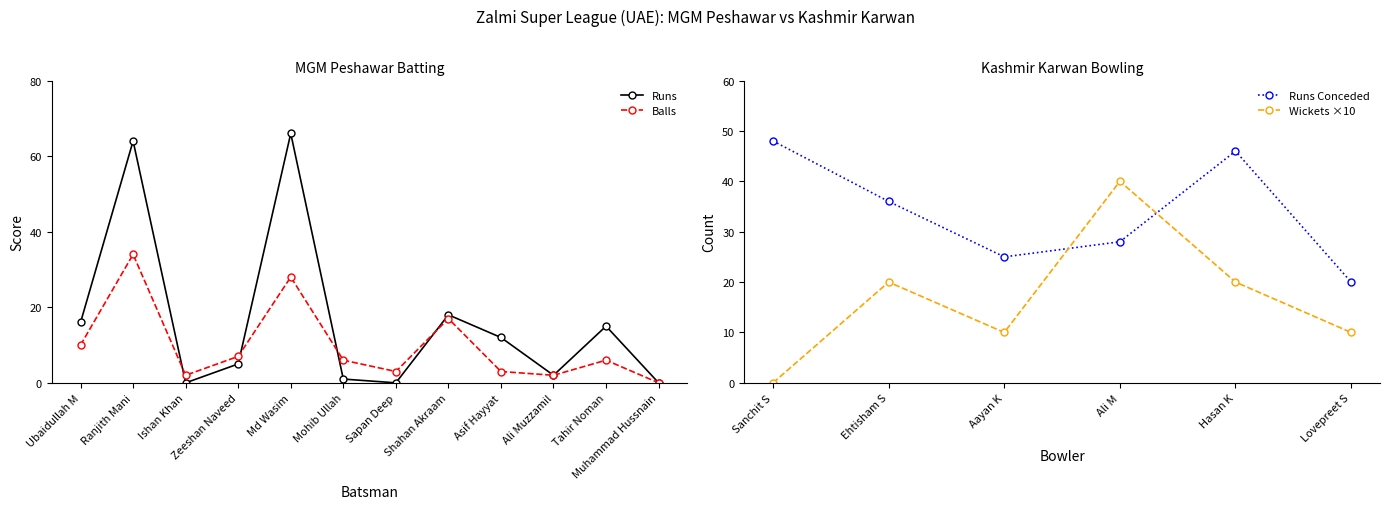

What is the value of the Peshawar Batsmen Balls point at the 10th from the left?

2